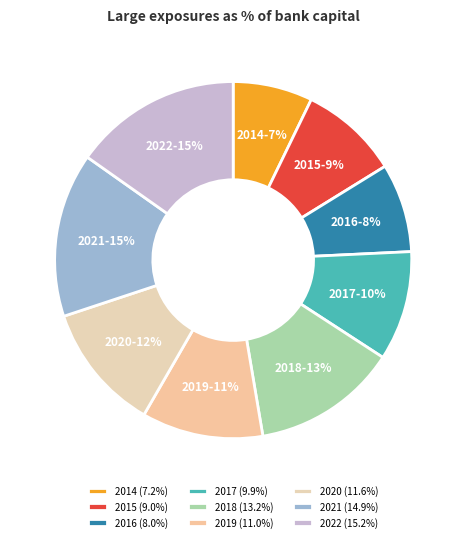

Is the sum of 2015 and 2019 greater than half?

No